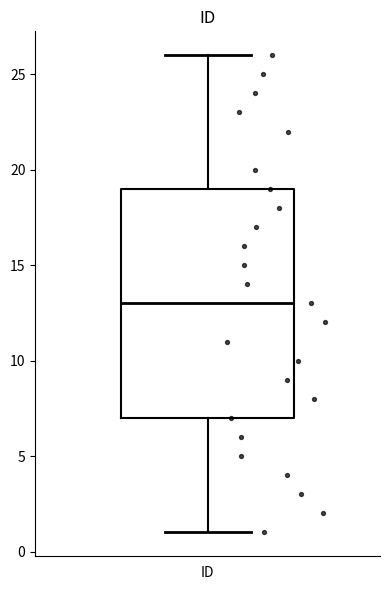

Read this box plot against the y-axis: the position of the median line, the range covered by the box, and the ends of both whiskers. The values are not printed on the chart, so give them approximately, as read against the axis.

median 13, box 7 to 19, whiskers 1 to 26